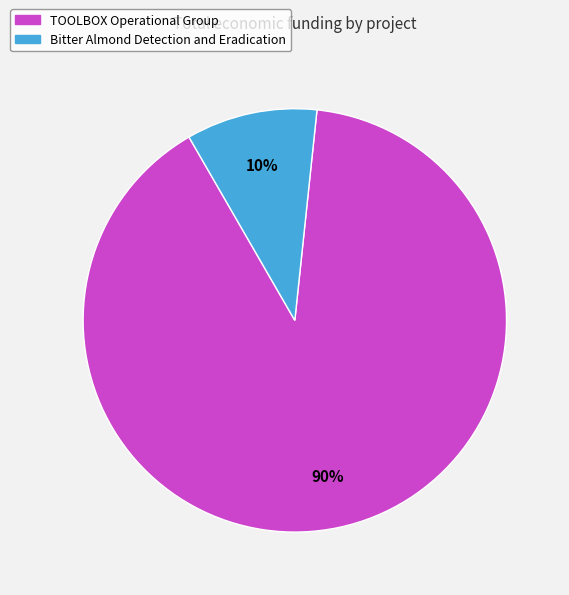

How many segments does this pie chart have?

2